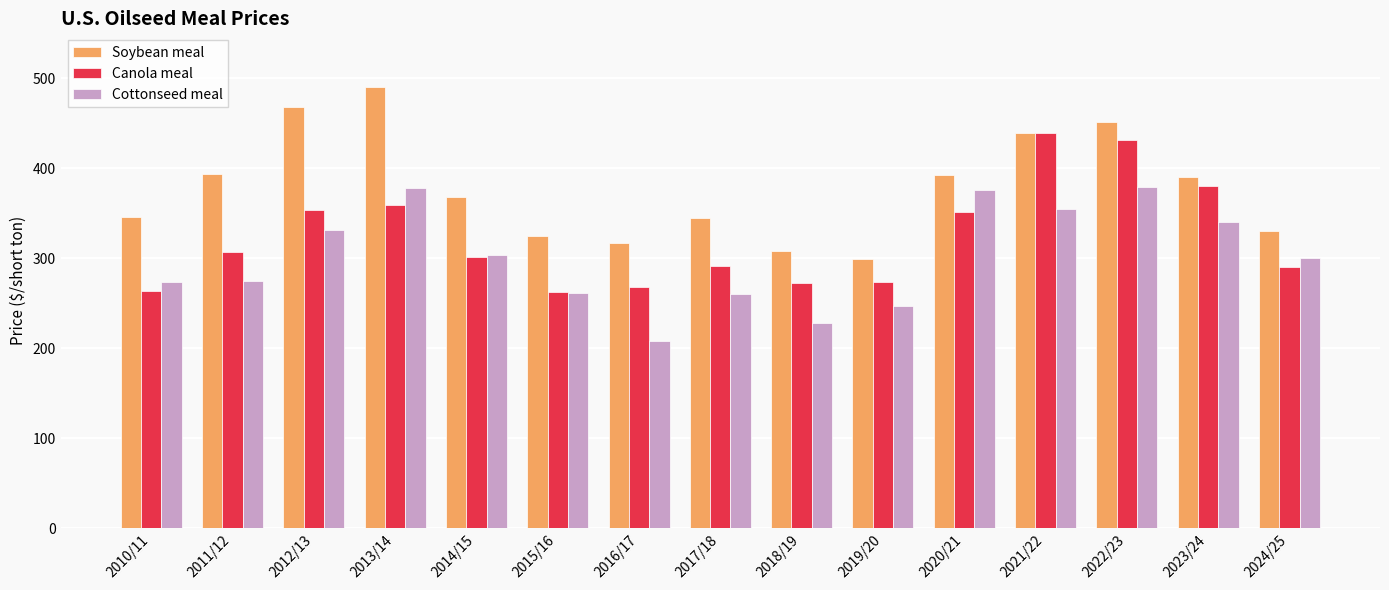

What is the approximate value of Canola meal at 2019/20?

274.0